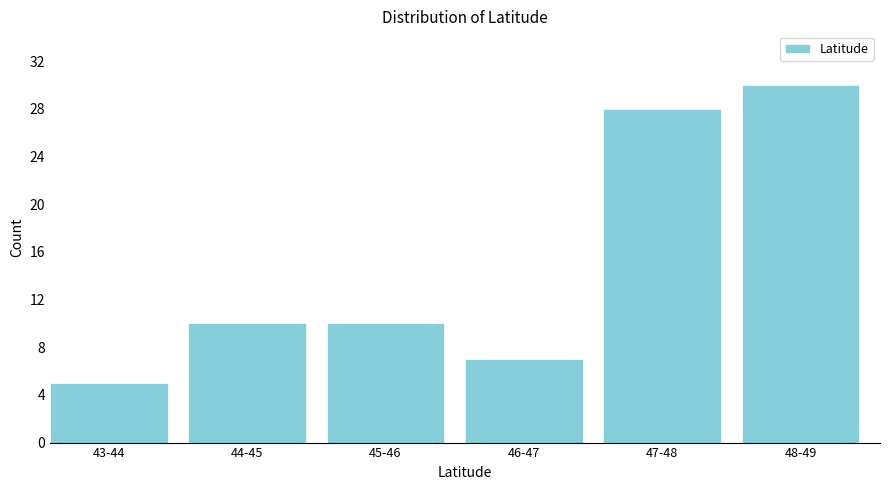

Reading left to right, extract all data points from this chart.

5	10	10	7	28	30